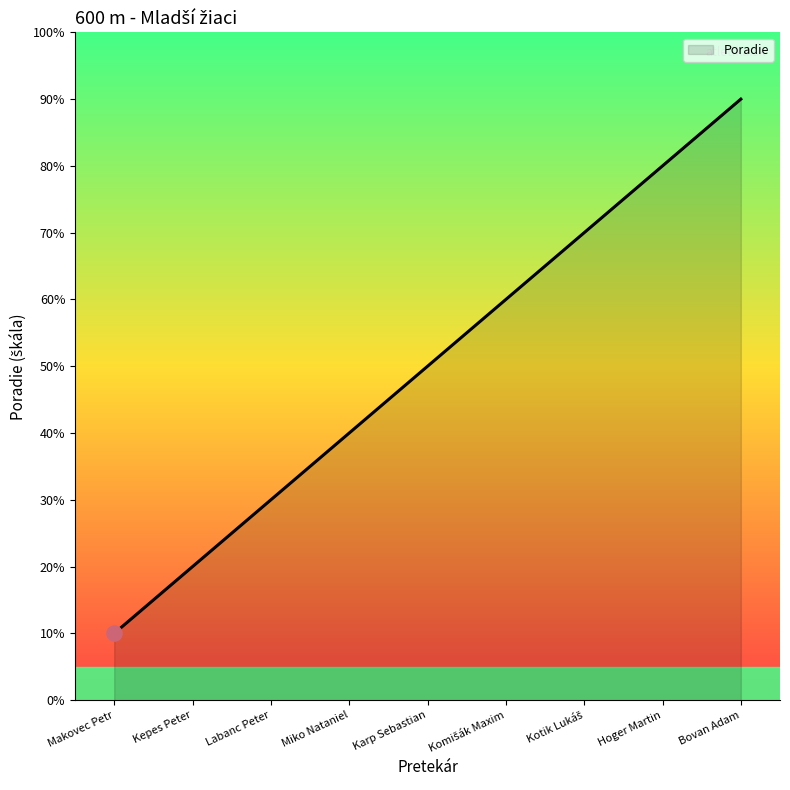

What is the change in value from Miko Nataniel to Hoger Martin?

+4